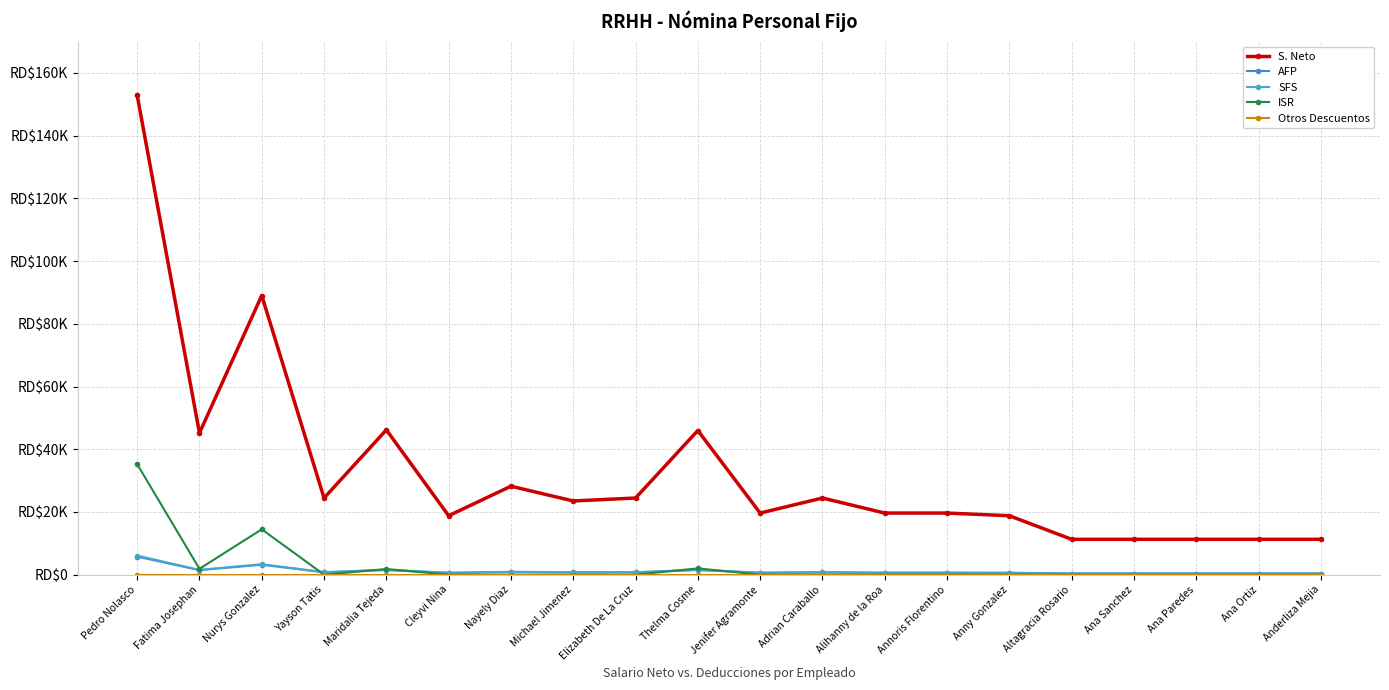

Where is the first local minimum for AFP?

Fatima Josephan